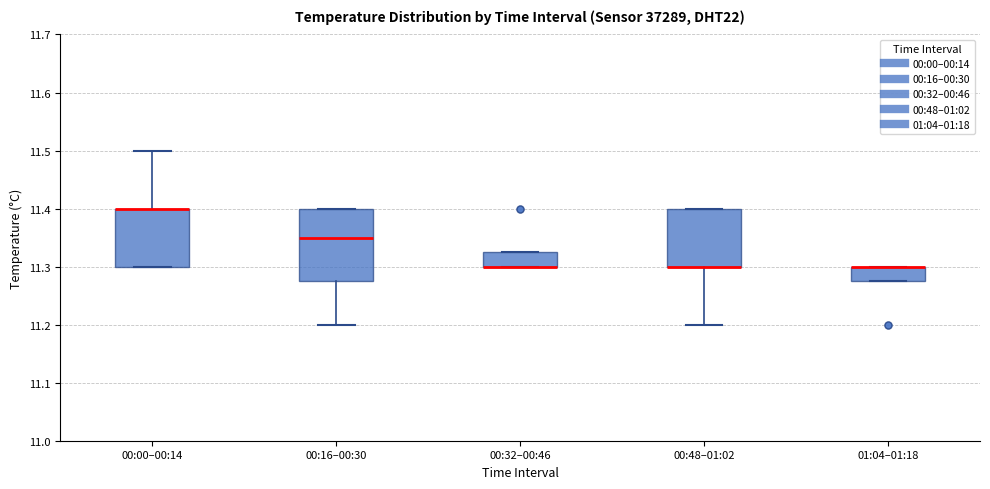

Where is the lower edge of the box for 01:04–01:18 on the y-axis? The values are not printed on the chart, so give them approximately, as read against the axis.

11.28